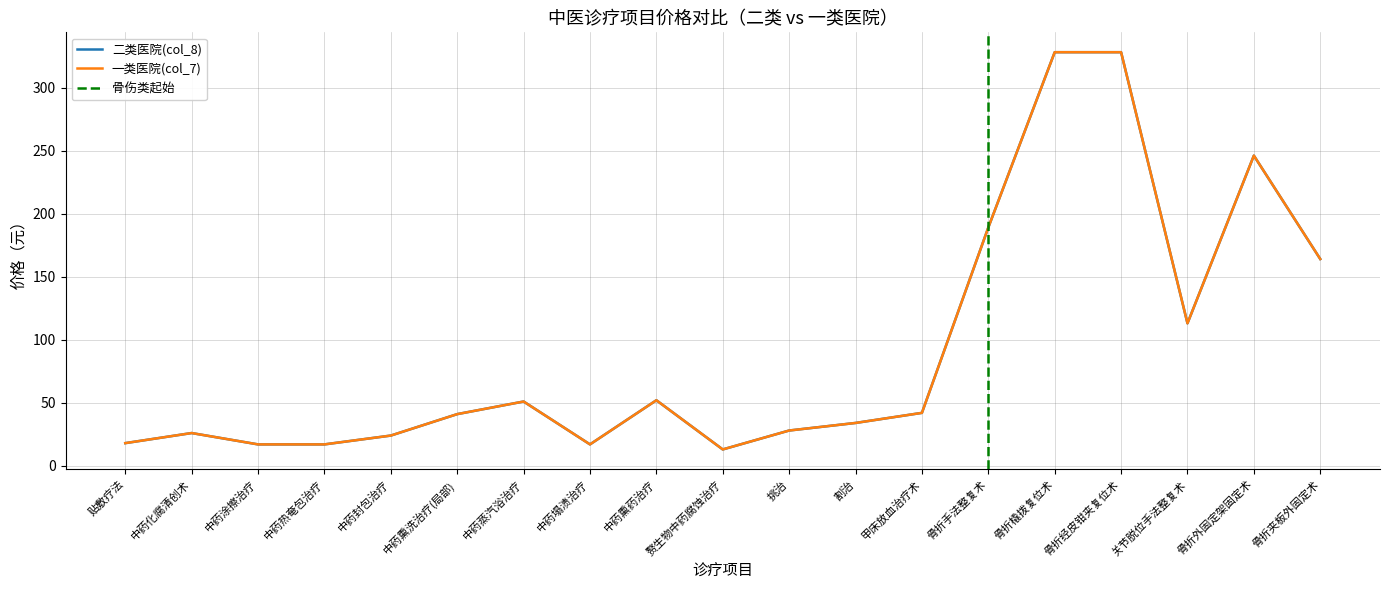

The 二类医院(col_8) series shows 13 at 赘生物中药腐蚀治疗. True or false?

True